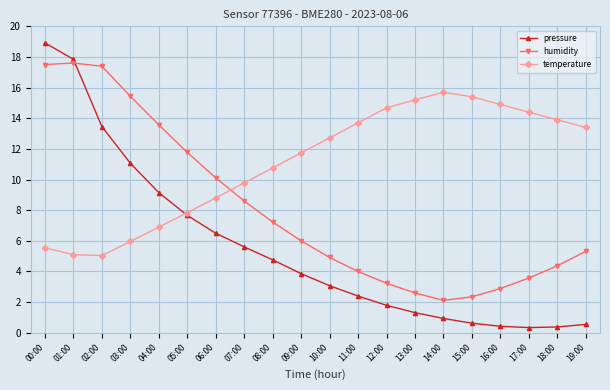

List the series in order of their peak value, lowest first.

temperature, humidity, pressure